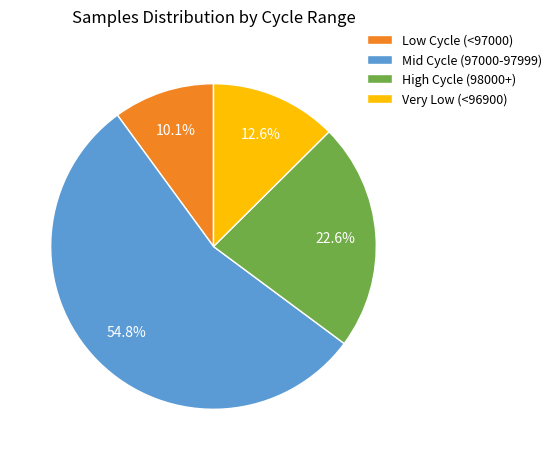

Which slice is the largest?

Mid Cycle (97000-97999)